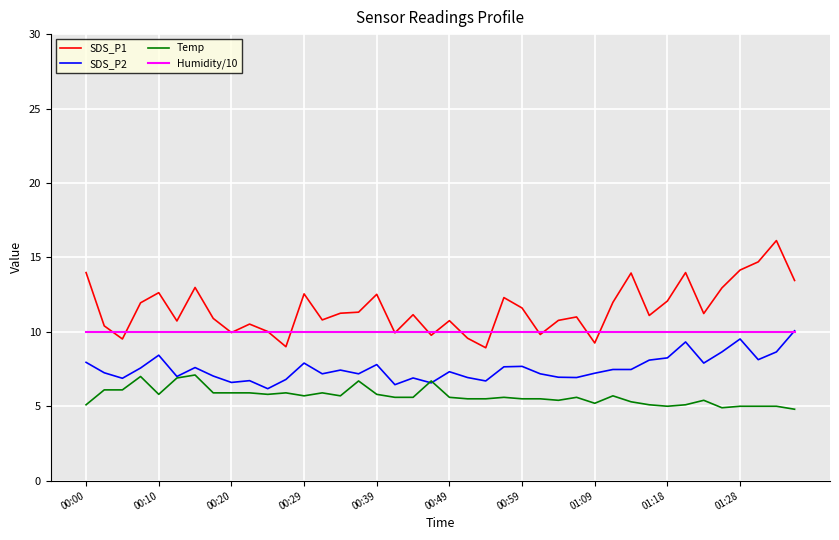

Which series has the largest range (max minus min)?

SDS_P1